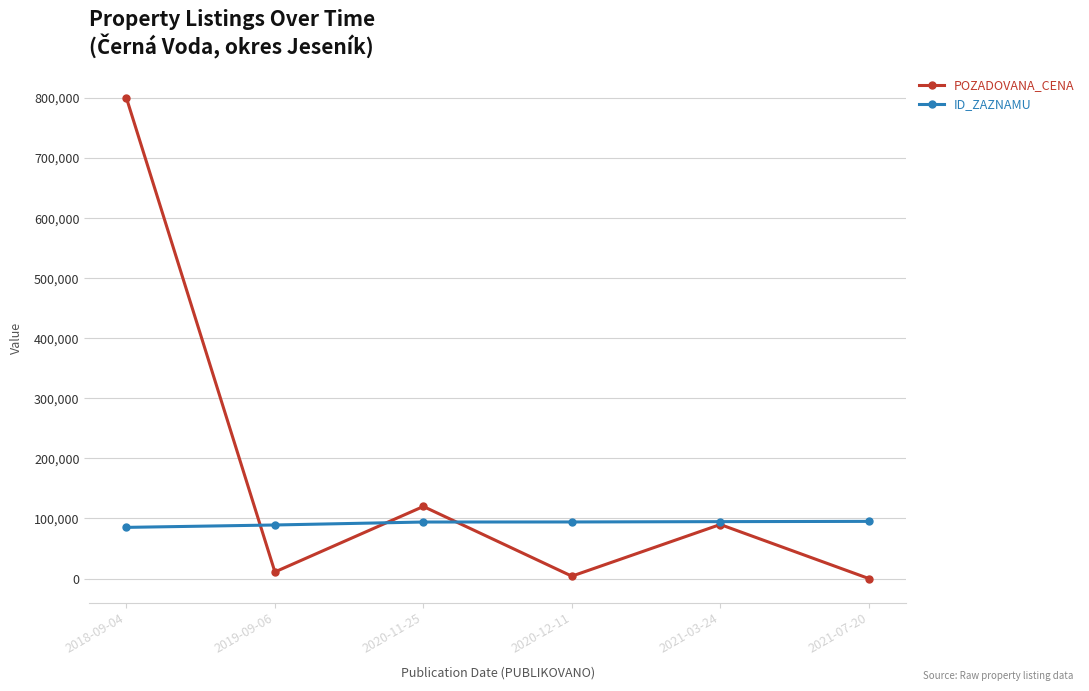

How many interior local valleys does the POZADOVANA_CENA series have?

2